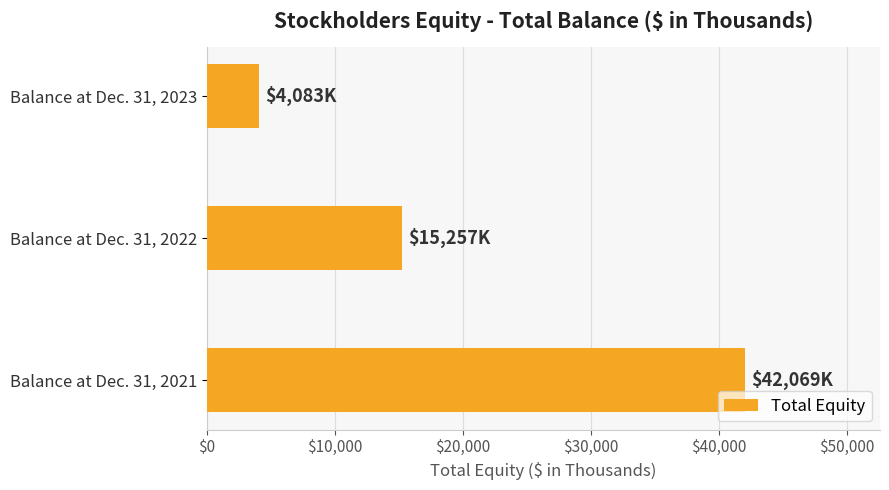

Approximately how many times larger is the value at Balance at Dec. 31, 2023 compared to Balance at Dec. 31, 2022?

0.3